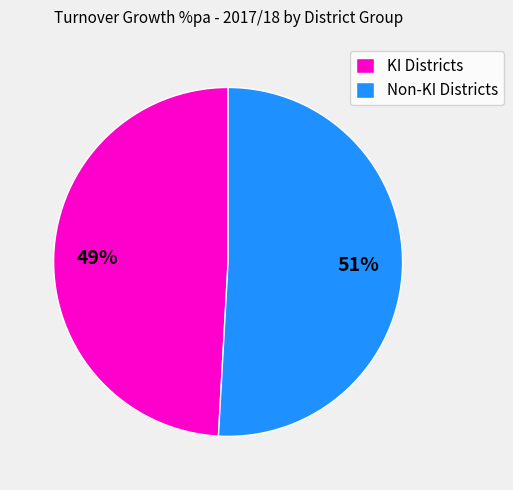

Rank the categories by value from lowest to highest.

KI Districts, Non-KI Districts